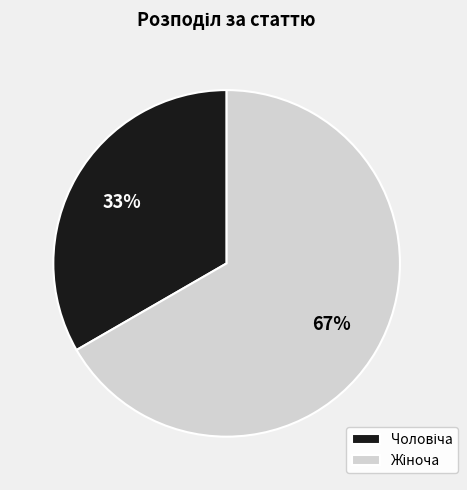

Does any single category account for the majority?

Yes